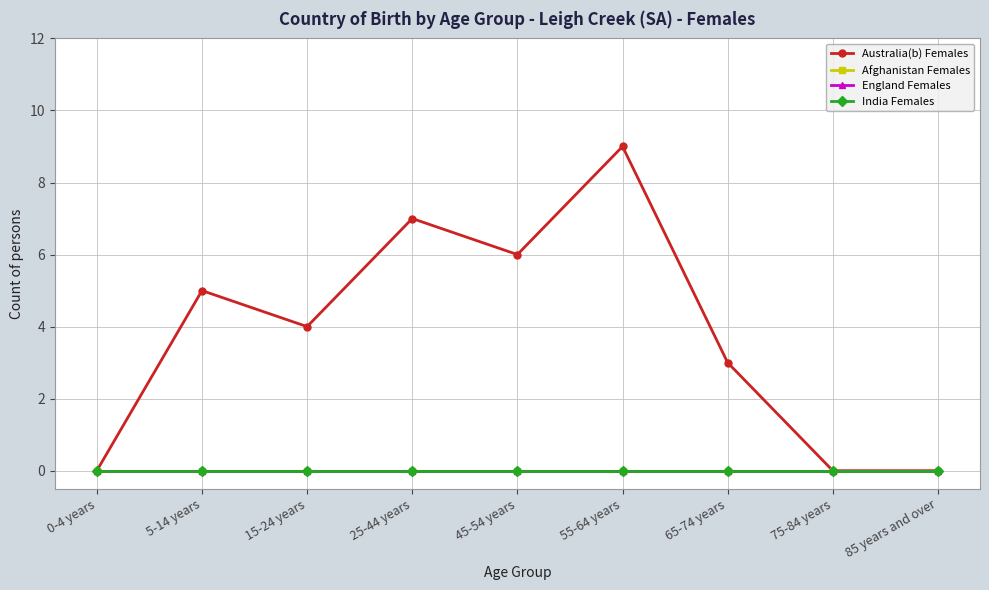

Rank the series by their maximum value, from highest to lowest.

Australia(b) Females, Afghanistan Females, England Females, India Females